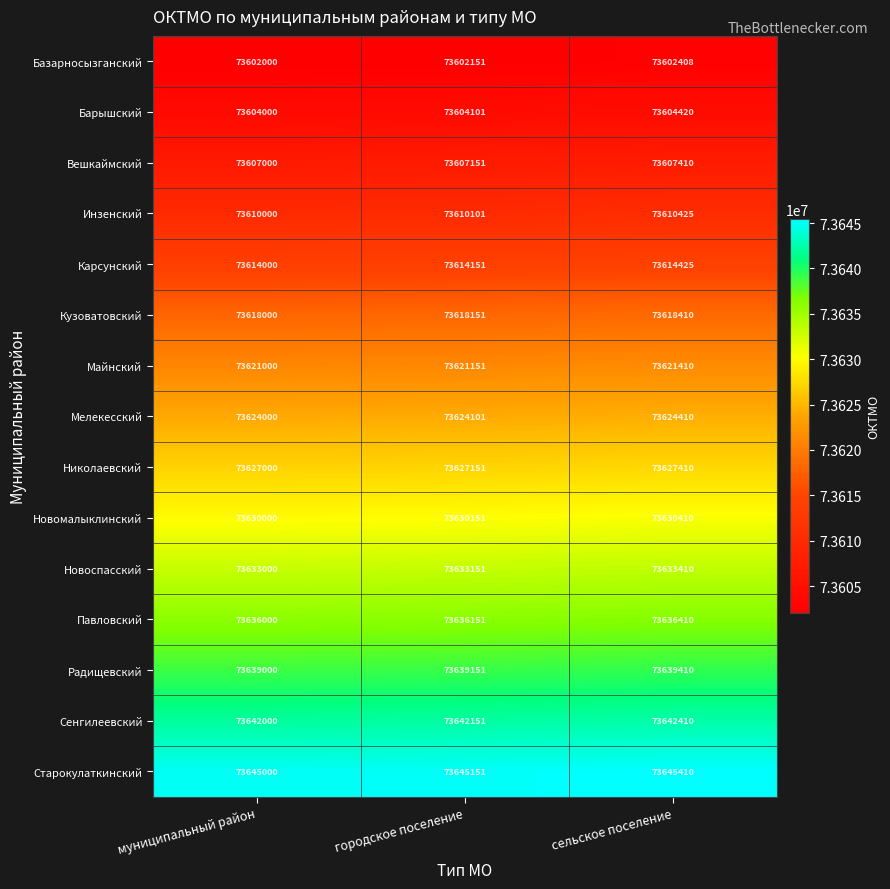

Is it true that Павловский equals 101653739 at городское поселение?

False